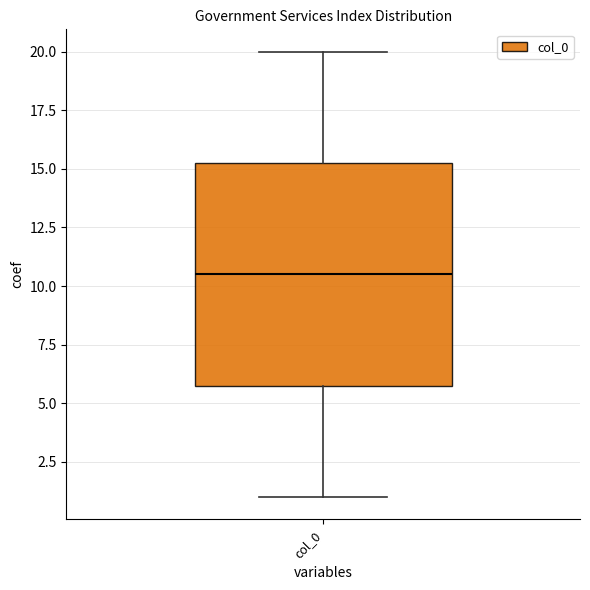

Read this box plot against the y-axis: the position of the median line, the range covered by the box, and the ends of both whiskers. The values are not printed on the chart, so give them approximately, as read against the axis.

median 10.5, box 6.0 to 15.5, whiskers 1.0 to 20.0